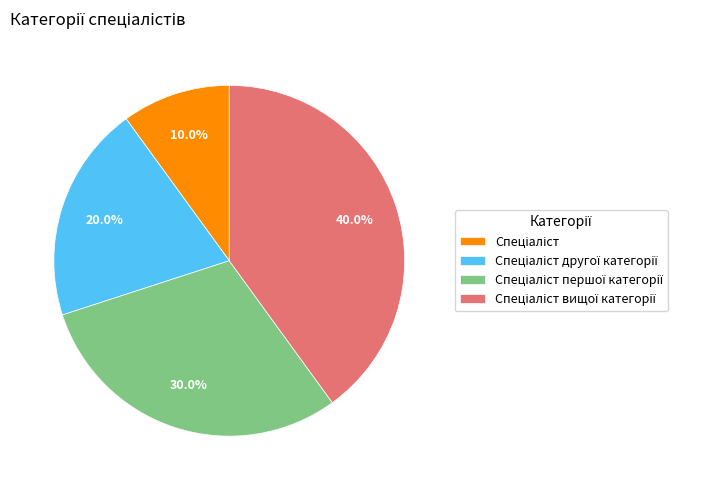

Is there any slice that represents more than half of the pie?

No